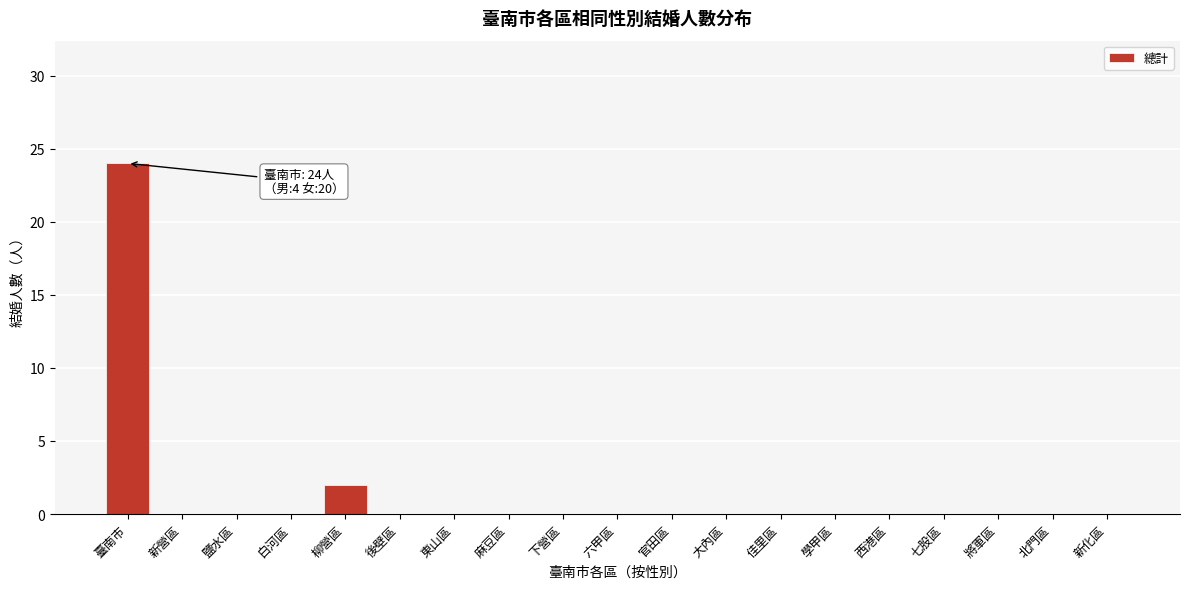

Reading left to right, what are all the values shown in this chart?

臺南市=24	新營區=0	鹽水區=0	白河區=0	柳營區=2	後壁區=0	東山區=0	麻豆區=0	下營區=0	六甲區=0	官田區=0	大內區=0	佳里區=0	學甲區=0	西港區=0	七股區=0	將軍區=0	北門區=0	新化區=0